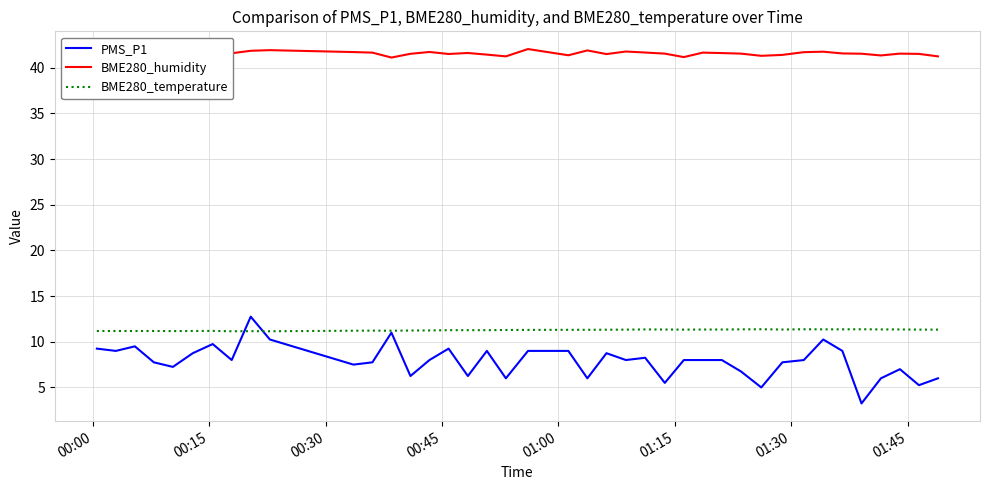

What is the maximum value shown in the chart?

42.0